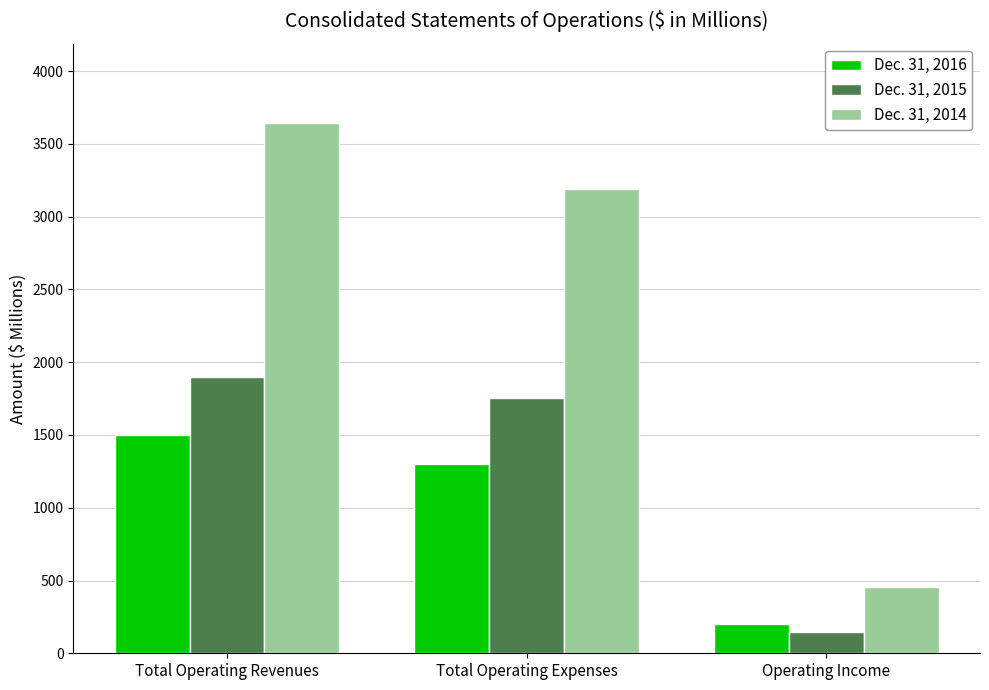

True or false: Dec. 31, 2016 has a value of 795 at Total Operating Revenues.

False